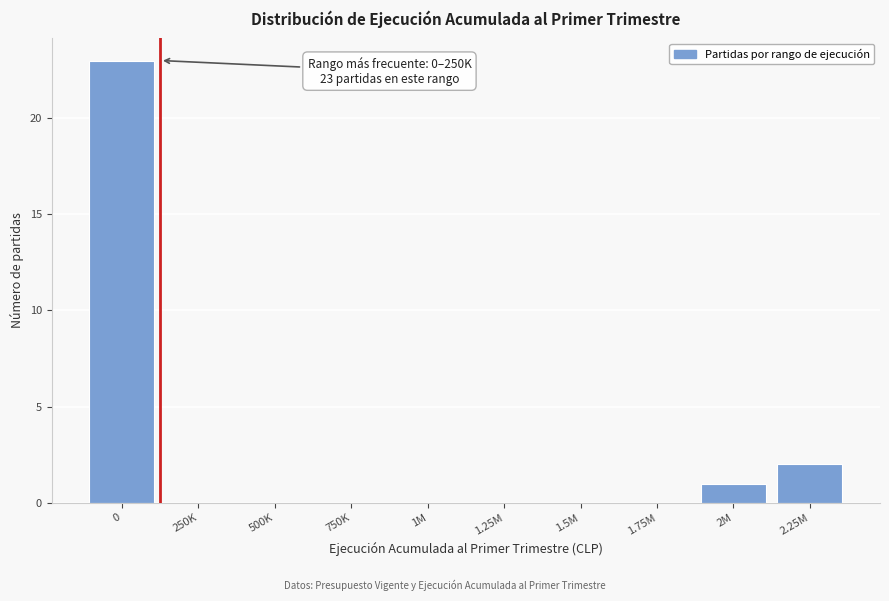

Reading left to right, what are all the values shown in this chart?

0=23	250K=0	500K=0	750K=0	1M=0	1.25M=0	1.5M=0	1.75M=0	2M=1	2.25M=2